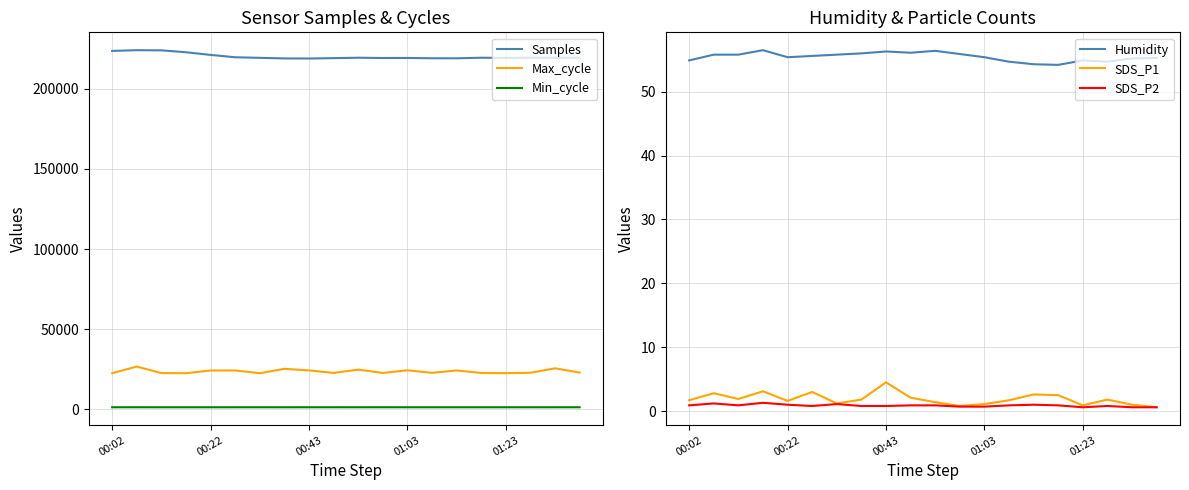

How many interior local valleys does the Samples series have?

5